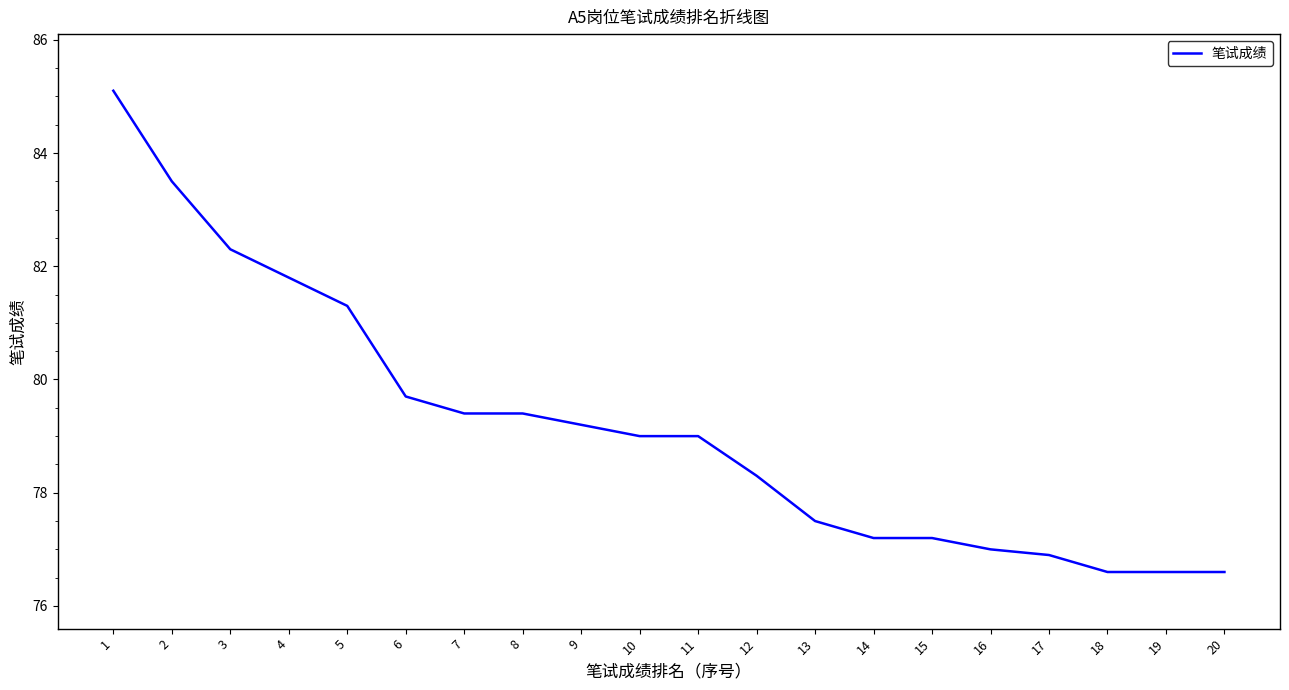

Approximately how many times larger is the value at 9 compared to 15?

1.0